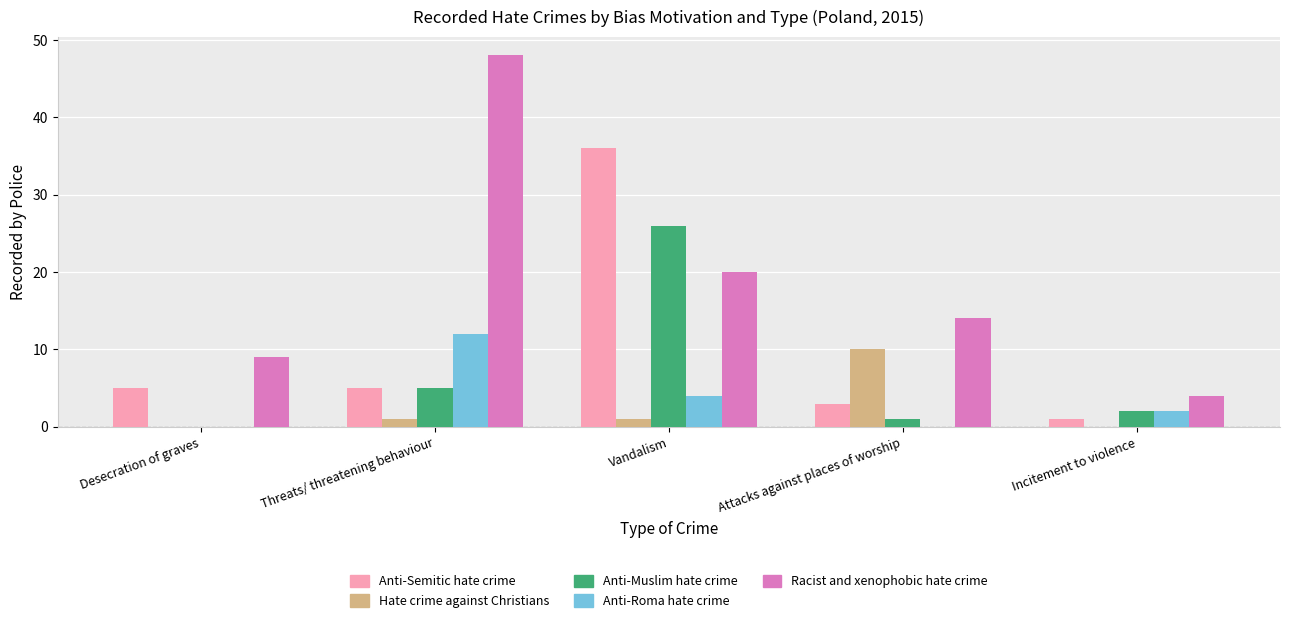

What are all the series names shown in the legend?

Anti-Semitic hate crime, Hate crime against Christians, Anti-Muslim hate crime, Anti-Roma hate crime, Racist and xenophobic hate crime